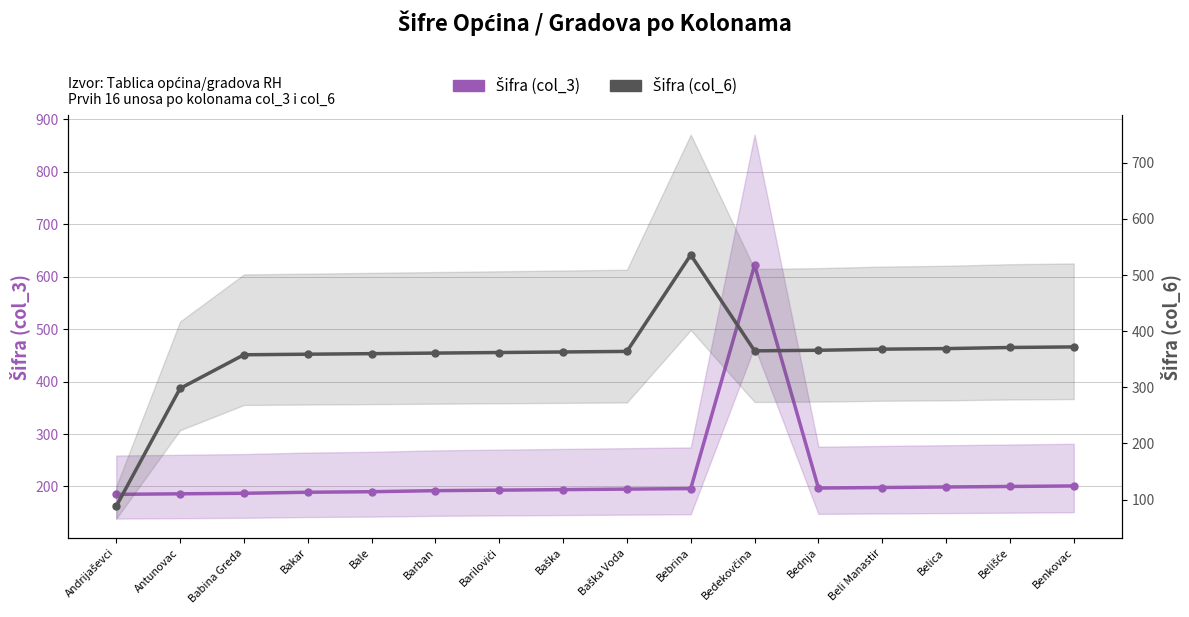

At which label does Šifra (col_3) reach its peak?

Bedekovčina